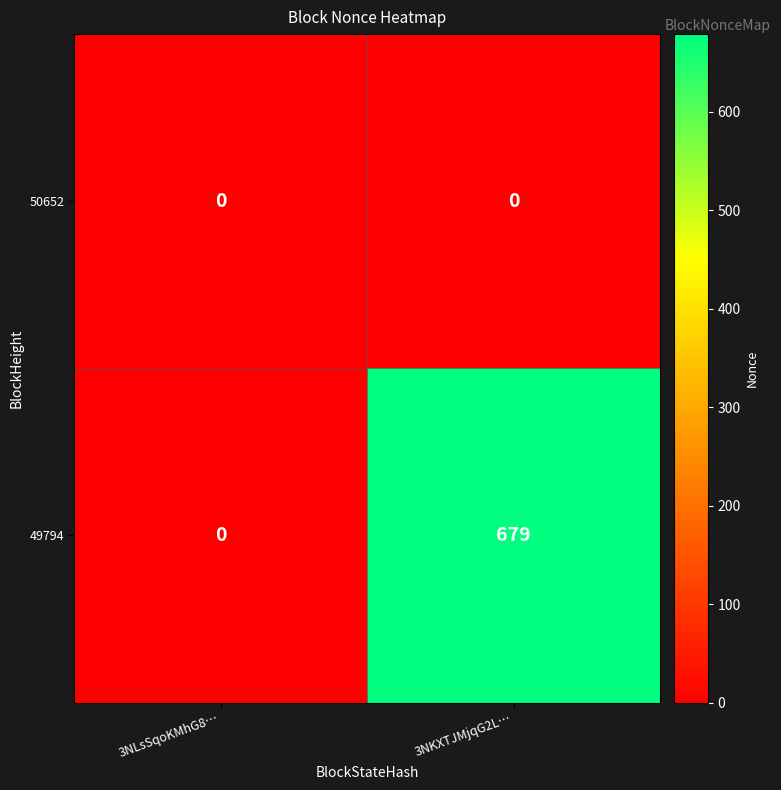

At which category is the sum across all series the highest?

3NKXTJMjqG2L…